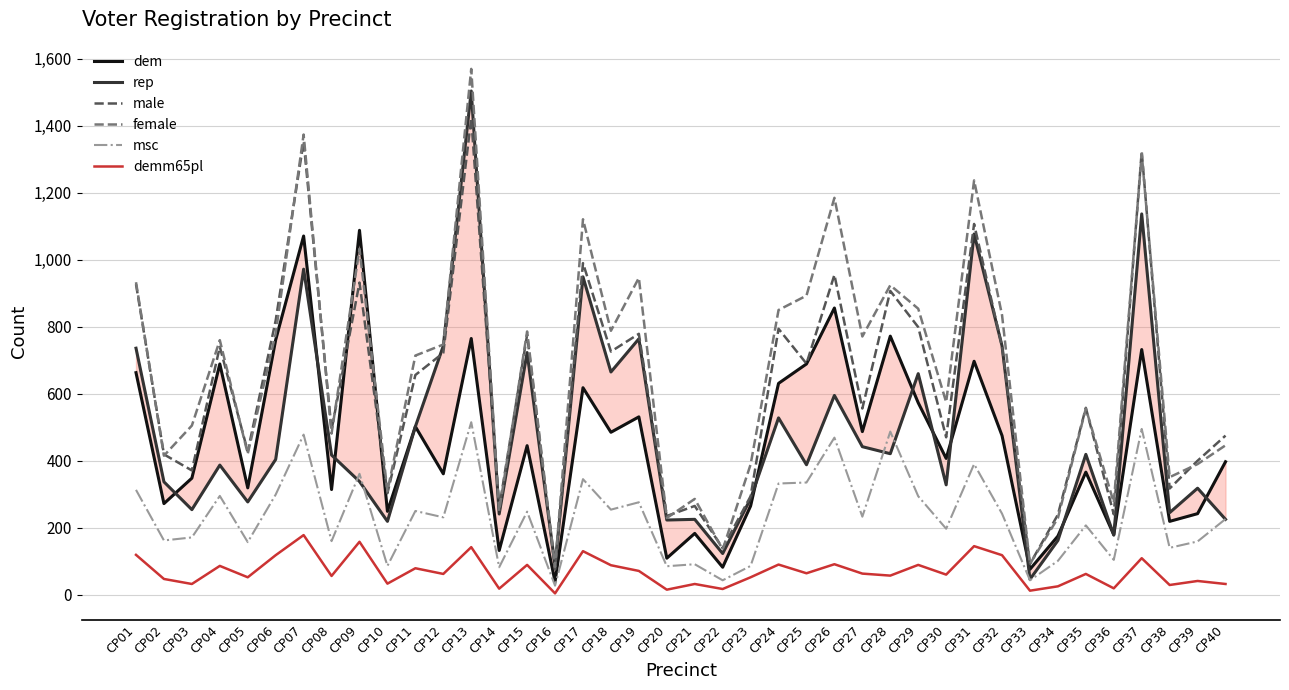

In dem, how many points are higher than both neighbors (excluding endpoints)?

14